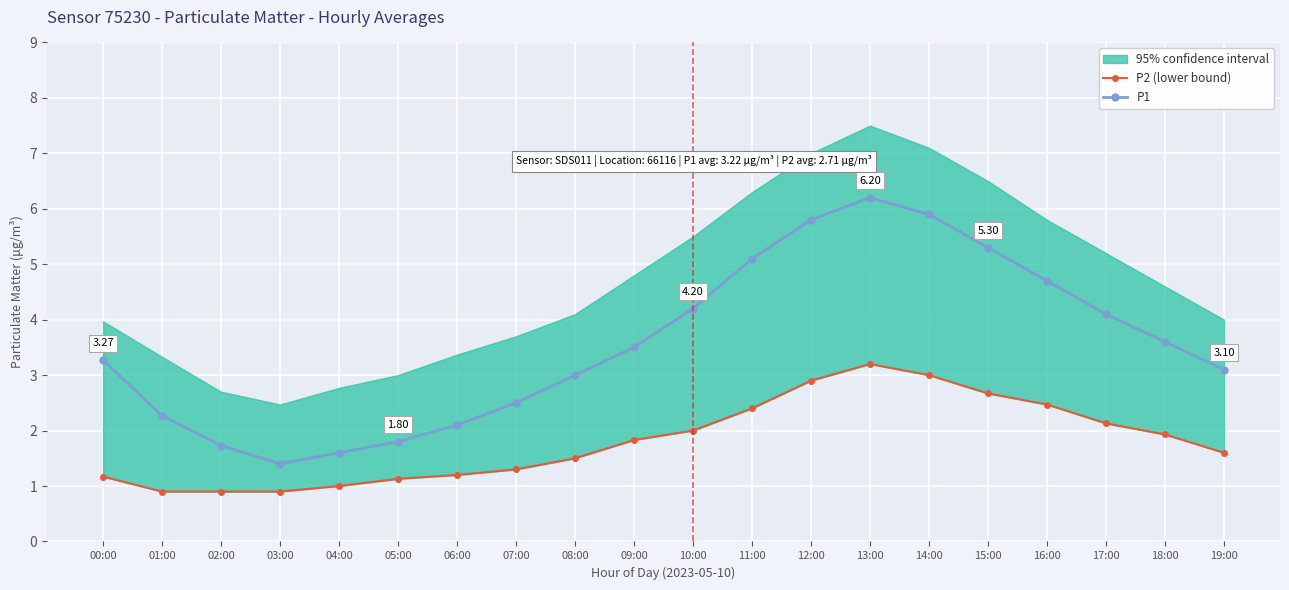

Which series has the largest total across all categories?

P1